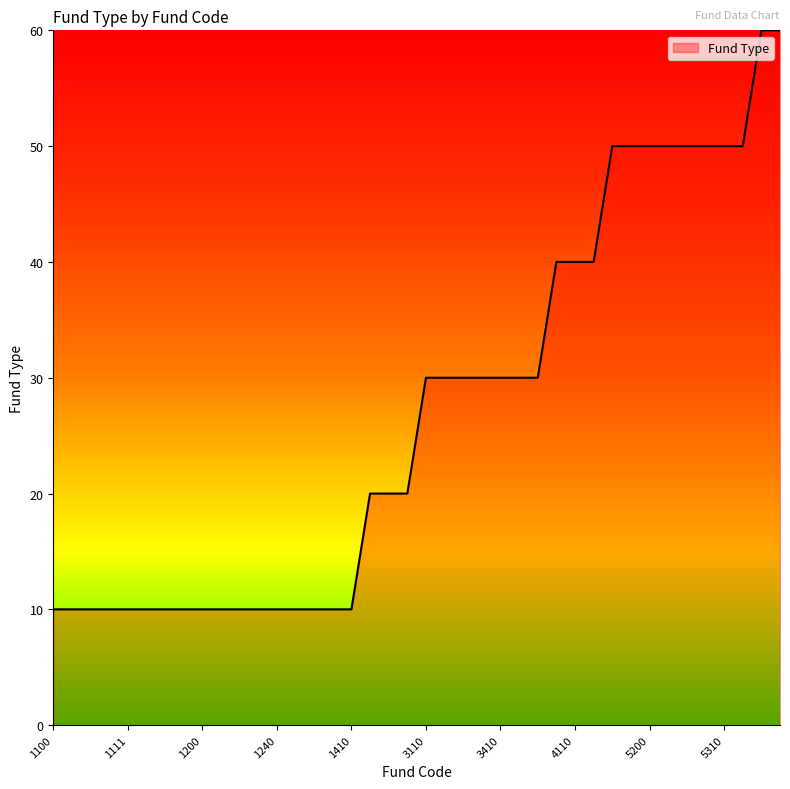

Reading left to right, list all the values displayed in this chart.

10	10	10	10	10	10	10	10	10	10	10	10	10	10	10	10	10	20	20	20	30	30	30	30	30	30	30	40	40	40	50	50	50	50	50	50	50	50	60	60